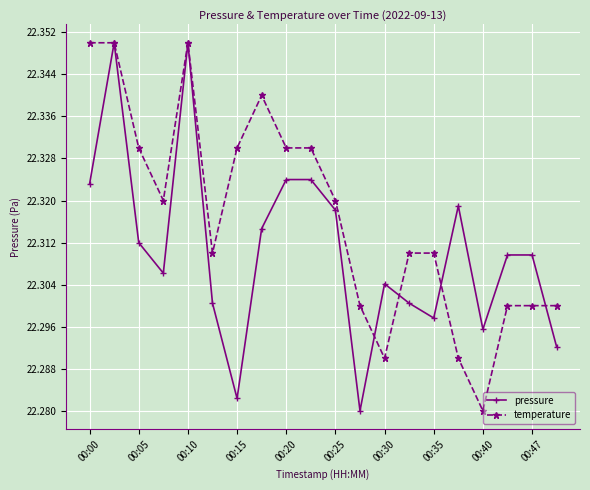

After their last crossing, which series has the higher values: temperature or pressure?

temperature